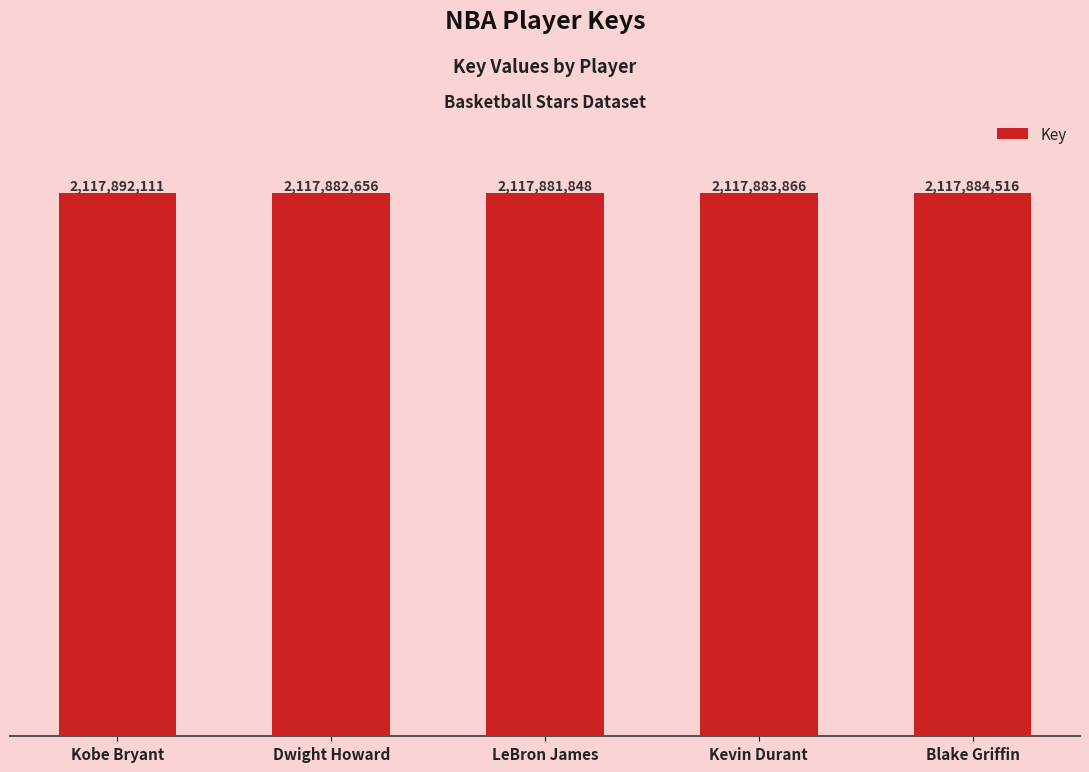

Where does the data first go above 2117883866?

Kobe Bryant